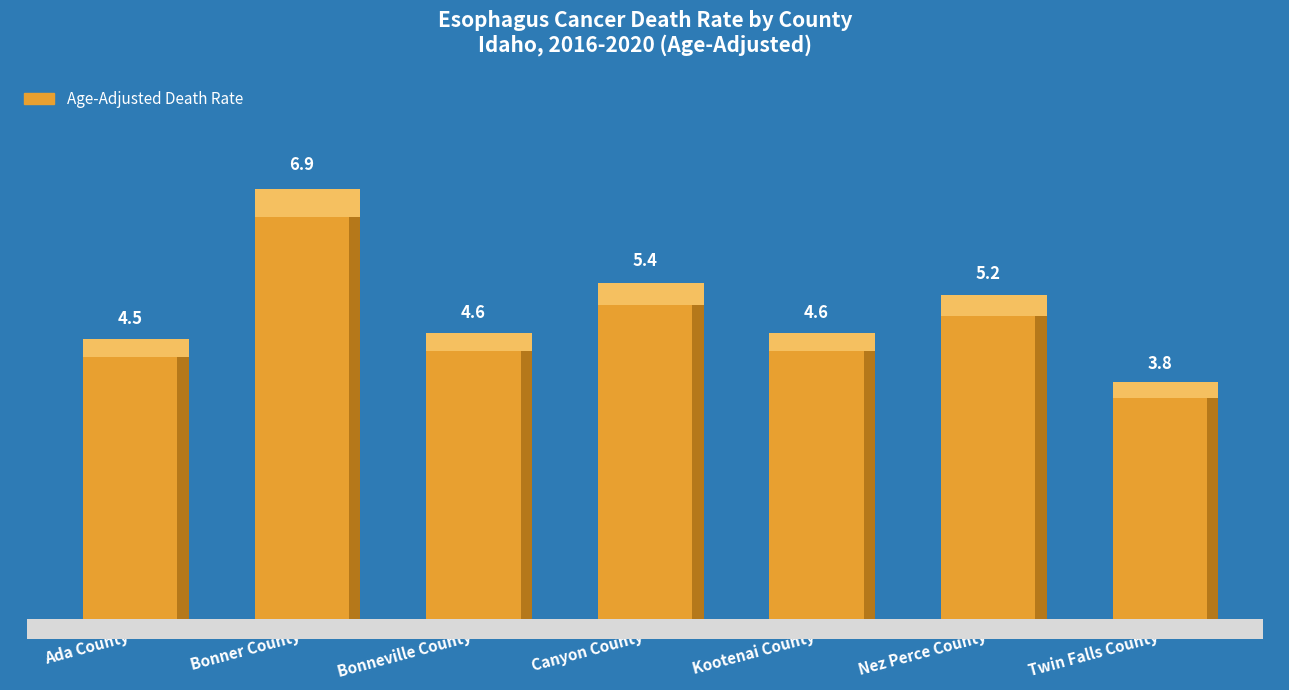

Which label corresponds to the largest value in the chart?

Bonner County